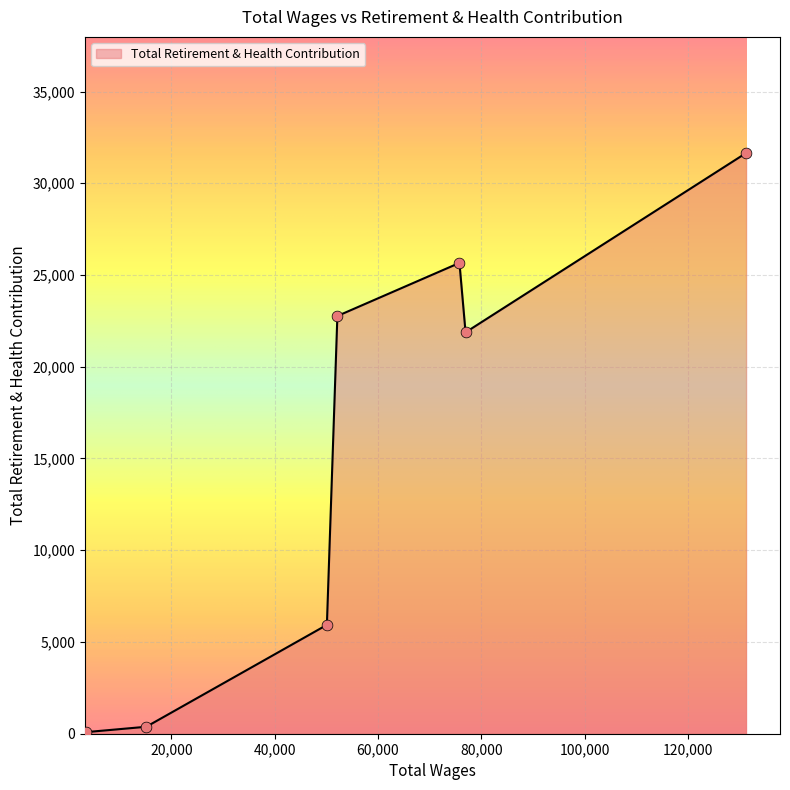

What is the maximum value shown in the chart?

31648